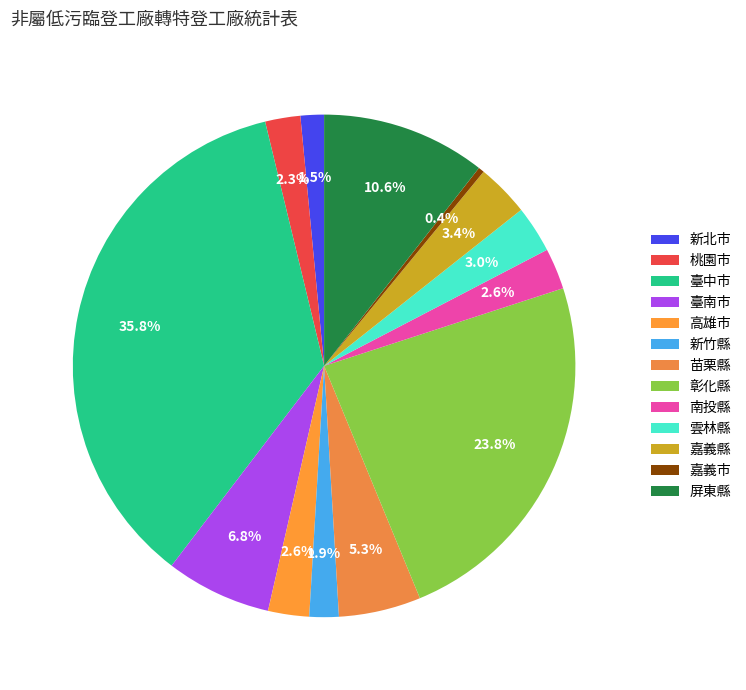

How many segments does this pie chart have?

13